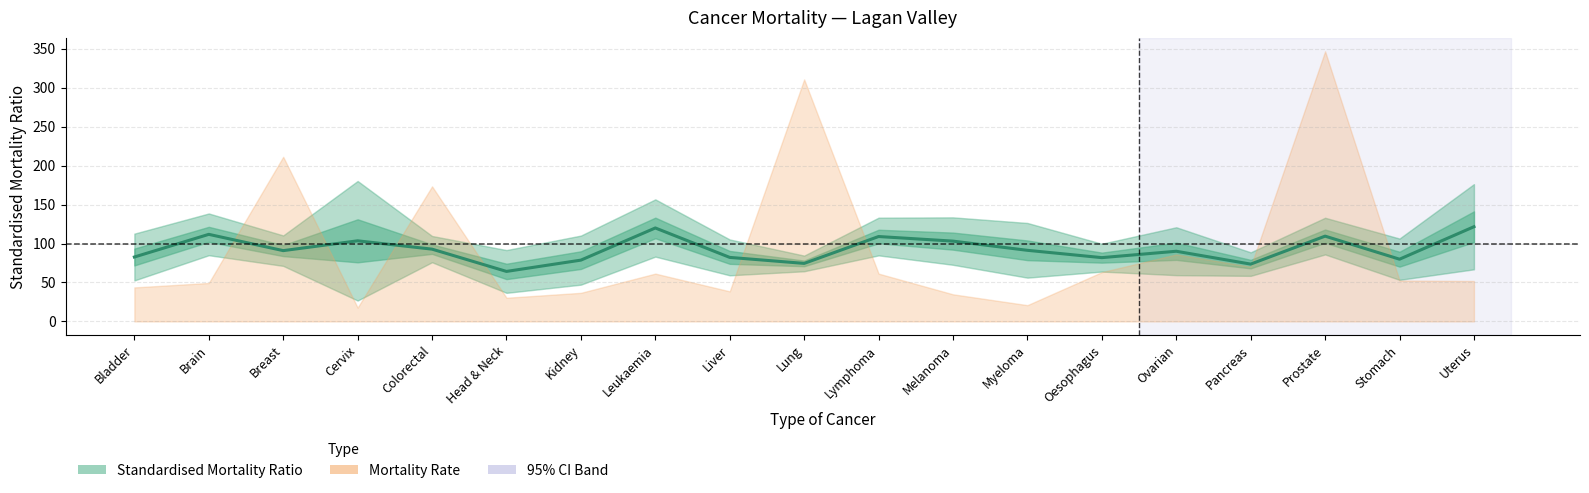

What is the minimum value shown in the chart?

64.2